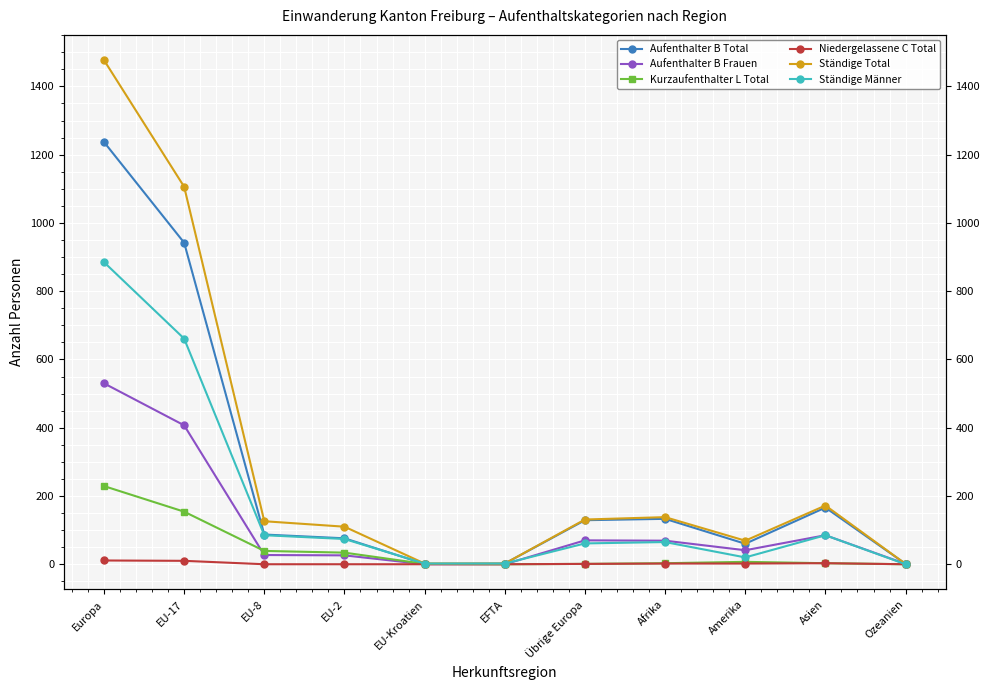

True or false: Ständige Total and Niedergelassene C Total intersect in this chart.

False